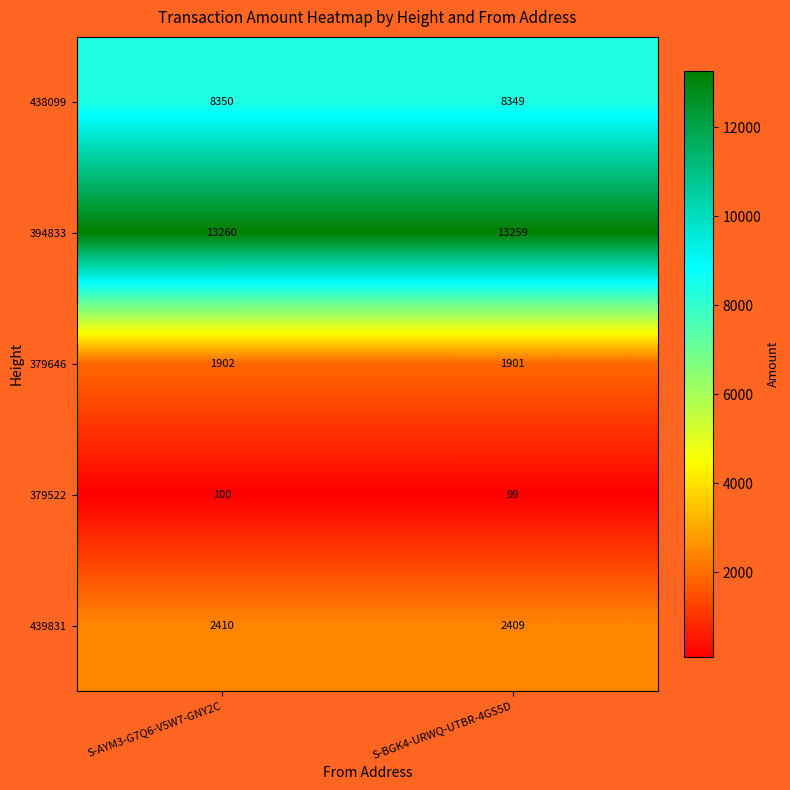

Reading left to right, what are all the values shown in this chart?

438099: 8350	8349
394833: 13260	13259
379646: 1902	1901
379522: 100	99
439831: 2410	2409